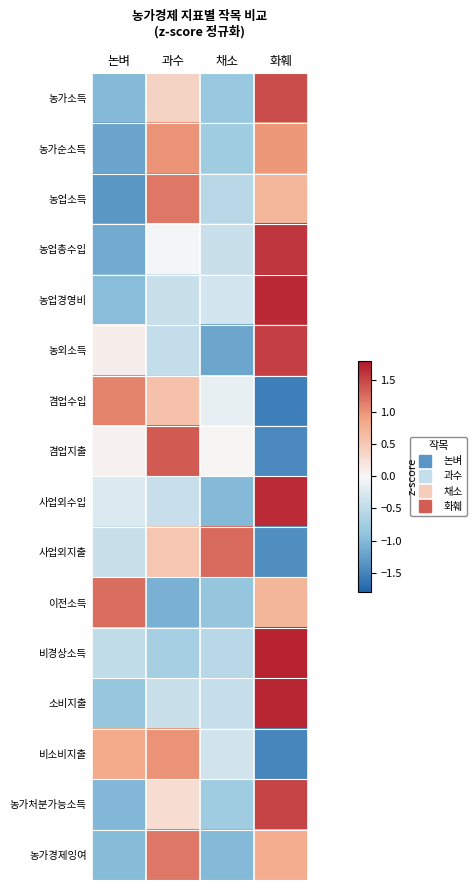

Reading left to right, extract all data points from this chart.

농가소득: 논벼=-1.0	과수=0.4	채소=-0.8	화훼=1.5
농가순소득: 논벼=-1.2	과수=1.0	채소=-0.8	화훼=1.0
농업소득: 논벼=-1.3	과수=1.2	채소=-0.6	화훼=0.7
농업총수입: 논벼=-1.1	과수=-0.0	채소=-0.4	화훼=1.6
농업경영비: 논벼=-1.0	과수=-0.4	채소=-0.3	화훼=1.7
농외소득: 논벼=0.1	과수=-0.5	채소=-1.2	화훼=1.5
겸업수입: 논벼=1.1	과수=0.6	채소=-0.1	화훼=-1.6
겸업지출: 논벼=0.1	과수=1.4	채소=0.0	화훼=-1.5
사업외수입: 논벼=-0.3	과수=-0.4	채소=-1.0	화훼=1.7
사업외지출: 논벼=-0.4	과수=0.5	채소=1.3	화훼=-1.4
이전소득: 논벼=1.2	과수=-1.1	채소=-0.9	화훼=0.7
비경상소득: 논벼=-0.5	과수=-0.7	채소=-0.6	화훼=1.7
소비지출: 논벼=-0.9	과수=-0.4	채소=-0.4	화훼=1.7
비소비지출: 논벼=0.8	과수=1.0	채소=-0.3	화훼=-1.5
농가처분가능소득: 논벼=-1.0	과수=0.3	채소=-0.8	화훼=1.5
농가경제잉여: 논벼=-1.0	과수=1.2	채소=-1.0	화훼=0.8